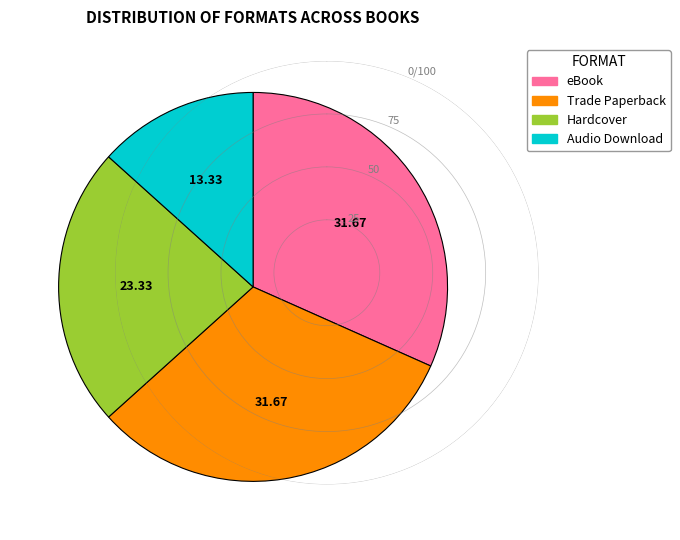

Is it true that Hardcover is 37% of the pie?

False